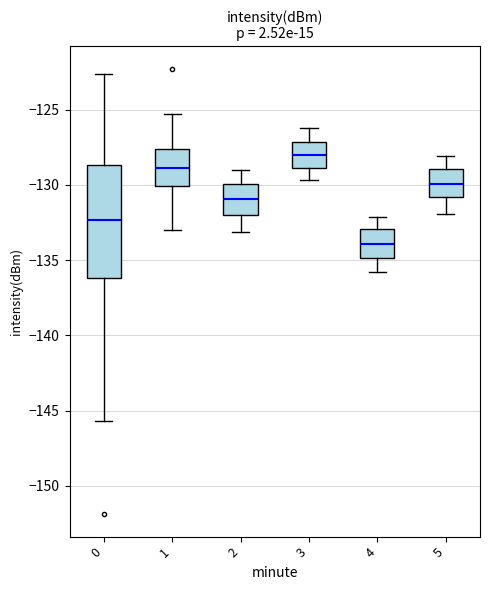

Reading left to right, transcribe this box plot: for each box, give where its median line is, the range the box spans, and where its two whiskers end, as read against the y-axis. The values are not printed on the chart, so give them approximately, as read against the axis.

0: median -132.5, box -136.0 to -128.5, whiskers -145.5 to -122.5
1: median -129.0, box -130.0 to -127.5, whiskers -133.0 to -125.5
2: median -131.0, box -132.0 to -130.0, whiskers -133.0 to -129.0
3: median -128.0, box -129.0 to -127.0, whiskers -129.5 to -126.0
4: median -134.0, box -135.0 to -133.0, whiskers -136.0 to -132.0
5: median -130.0, box -131.0 to -129.0, whiskers -132.0 to -128.0